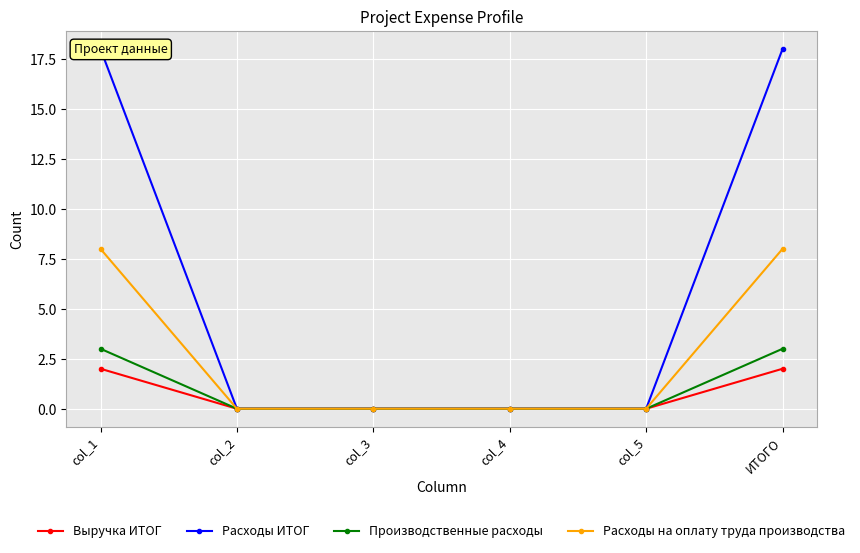

Count the Выручка ИТОГ values in the range 0 to 2.

6